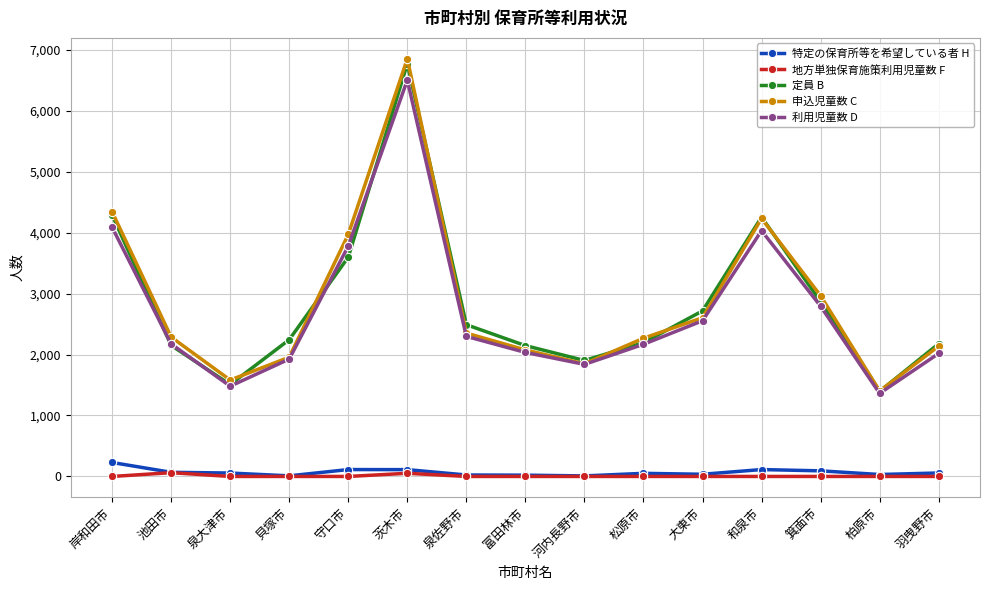

Which series has the largest range (max minus min)?

申込児童数 C